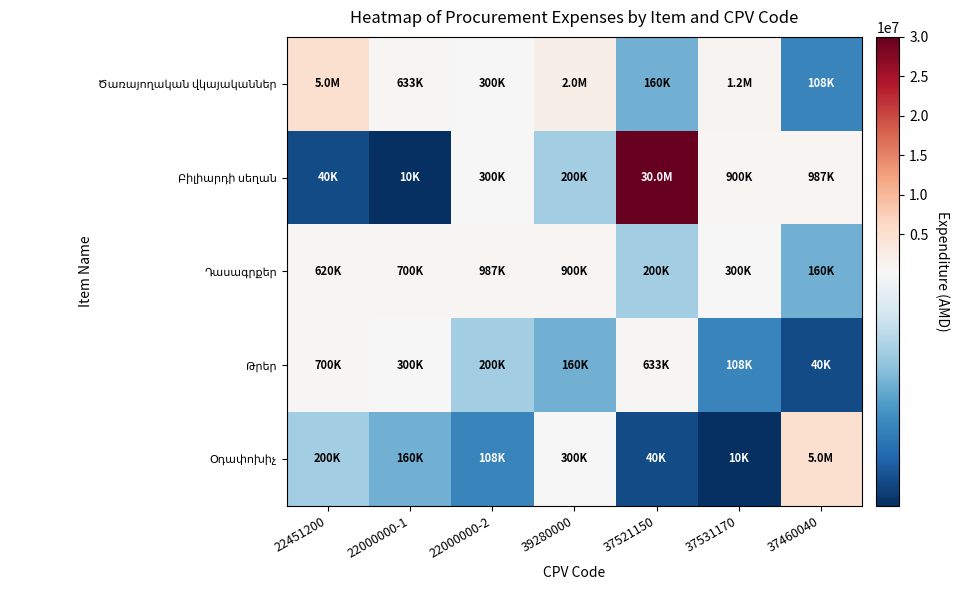

Which series has the widest spread of values?

Բիլիարդի սեղան